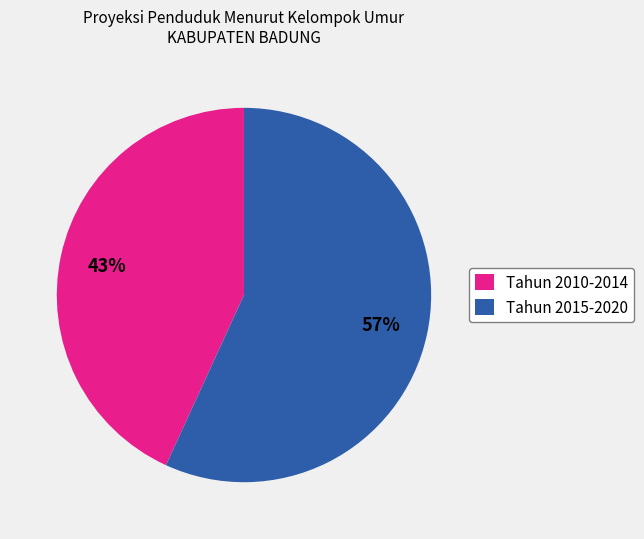

To the nearest percent, what is the difference between the largest and smallest slice percentages?

14%